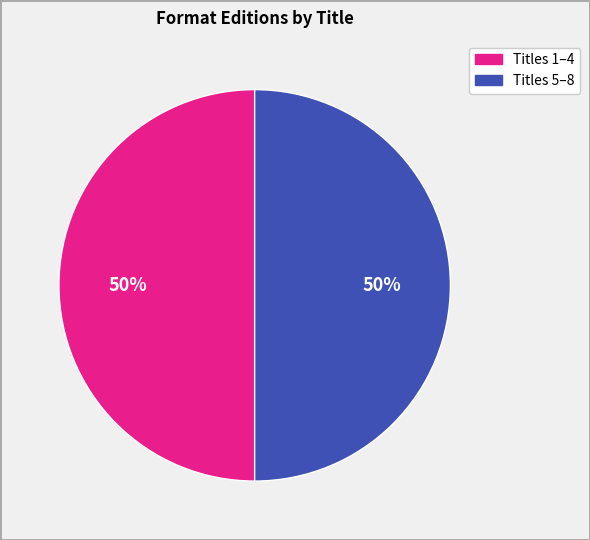

To the nearest percent, what is the average slice percentage?

50%